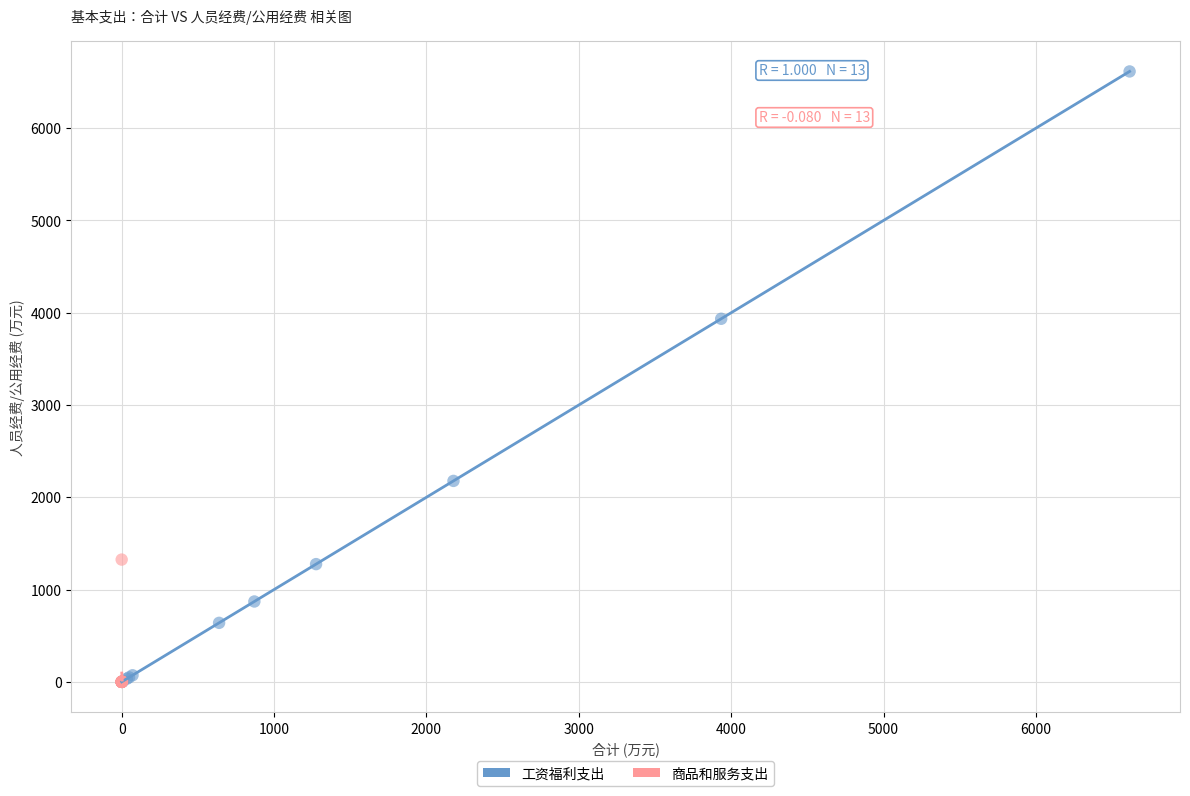

Which series reaches the maximum Y coordinate?

工资福利支出